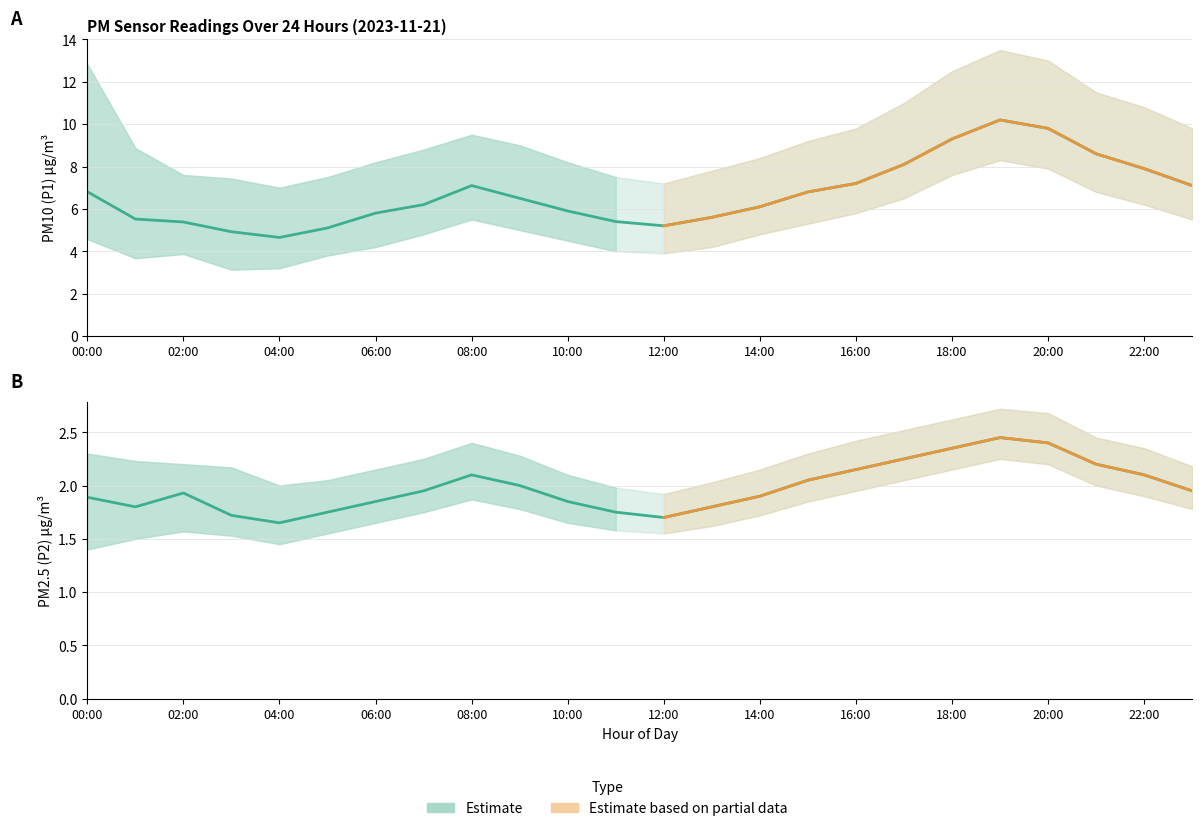

List the series in order of their peak value, lowest first.

P2_low, P2, P2_high, P1_low, P1, P1_high